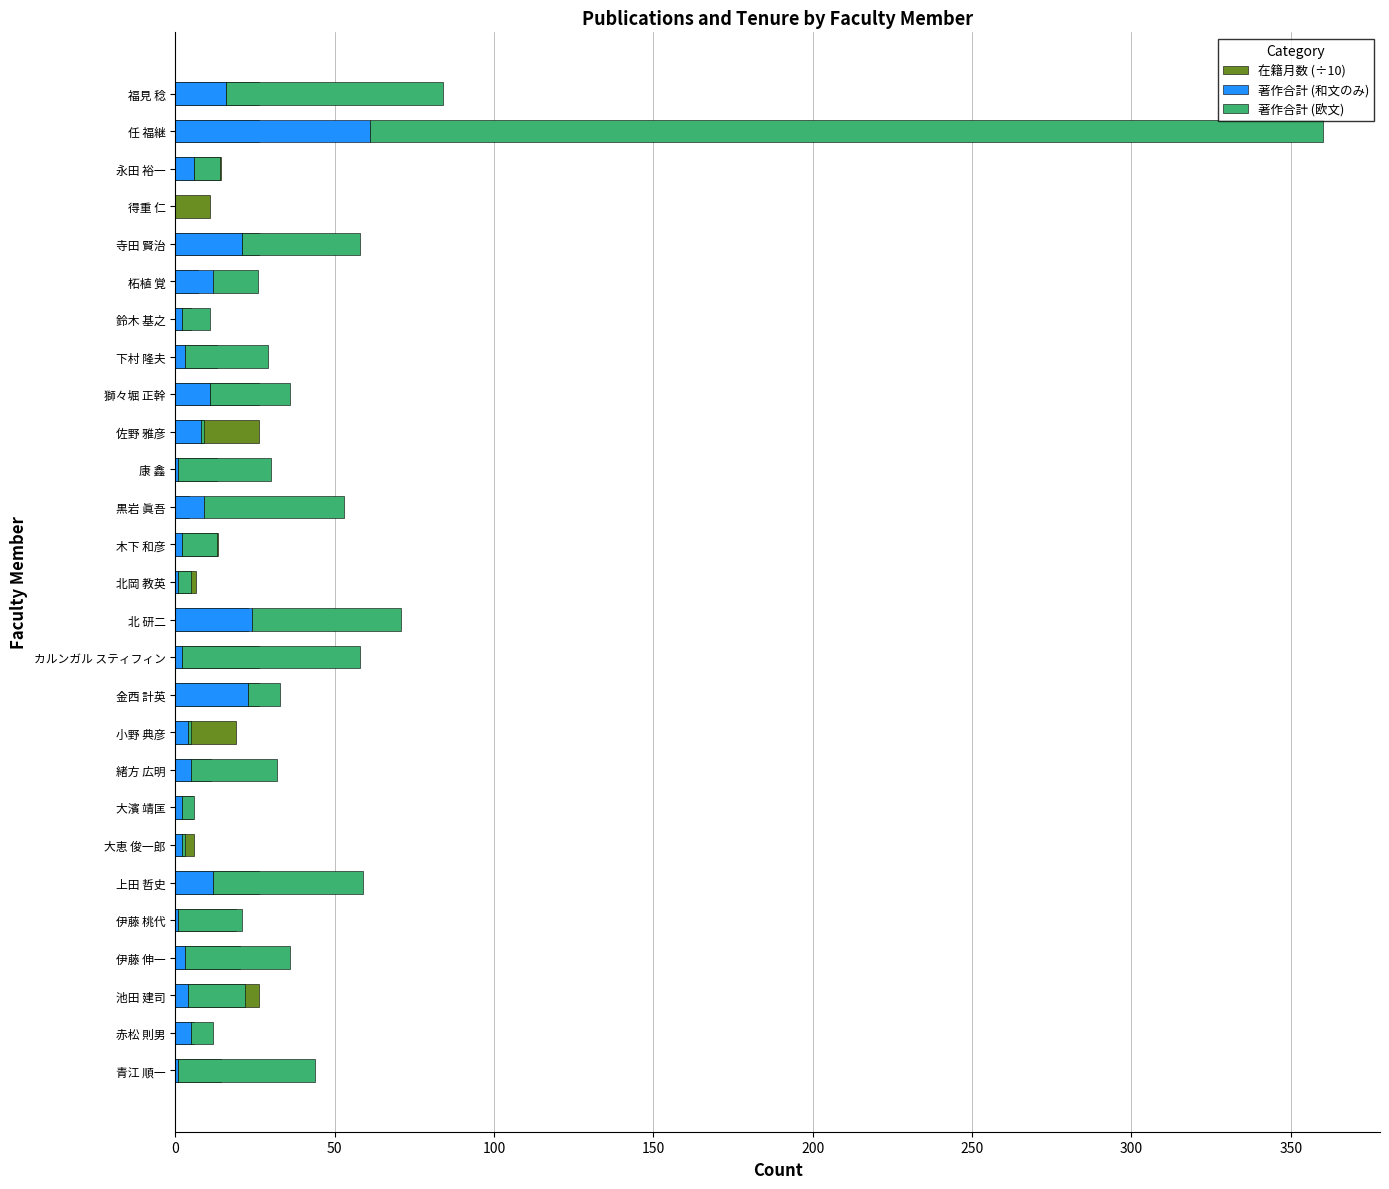

Which series has the largest range (max minus min)?

著作合計 (欧文)